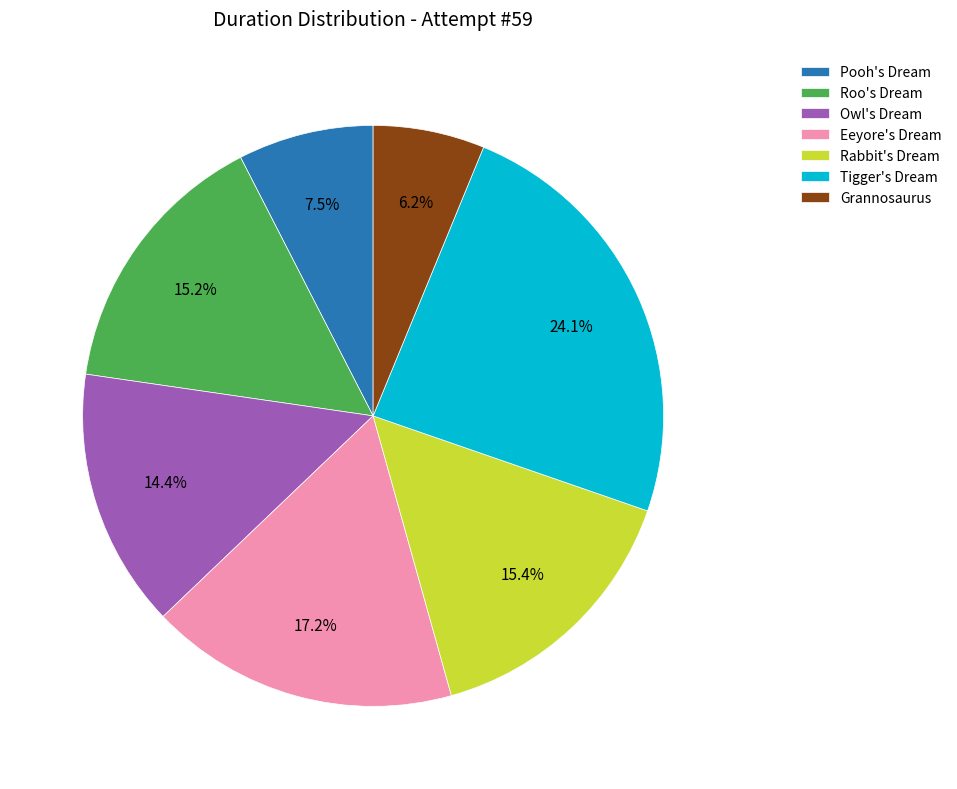

Which category has the smallest portion of the pie?

Grannosaurus